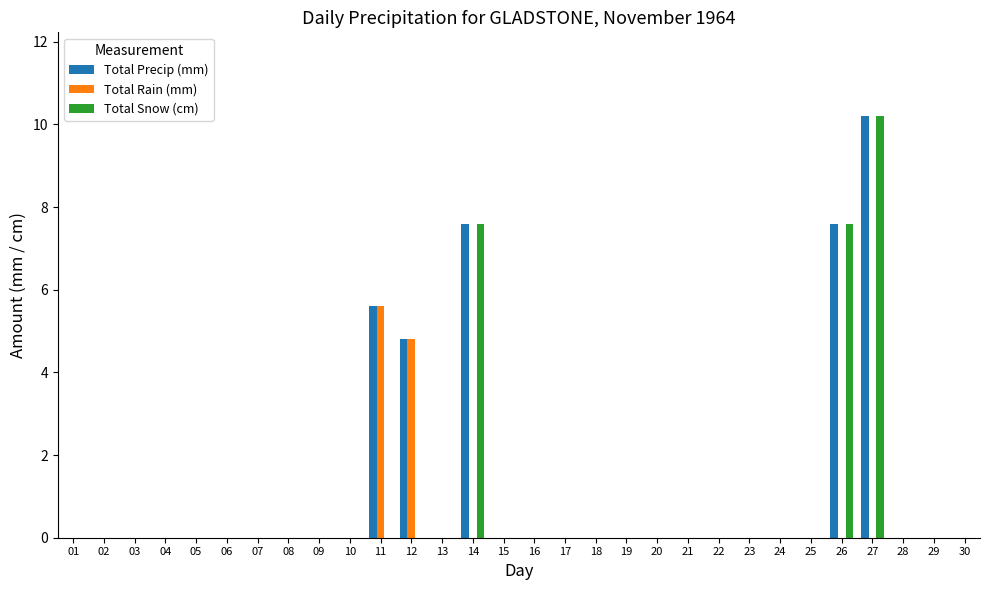

What are all the series names shown in the legend?

Total Precip (mm), Total Rain (mm), Total Snow (cm)